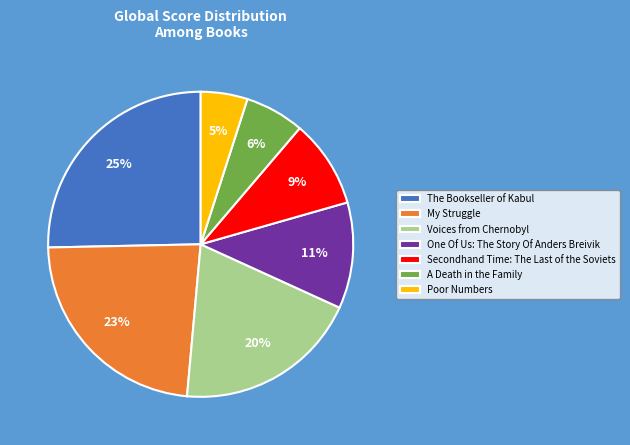

Is the sum of Voices from Chernobyl and The Bookseller of Kabul greater than half?

No